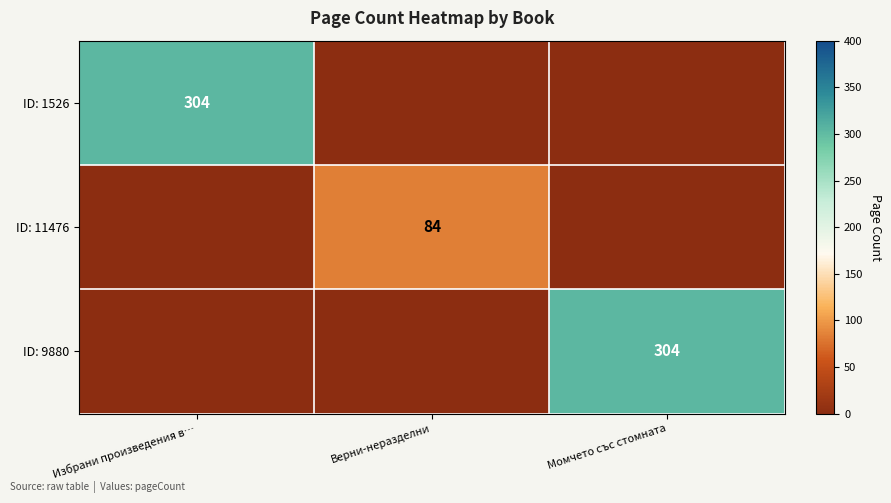

Is it true that ID: 1526 equals 183 at Избрани произведения в…?

False